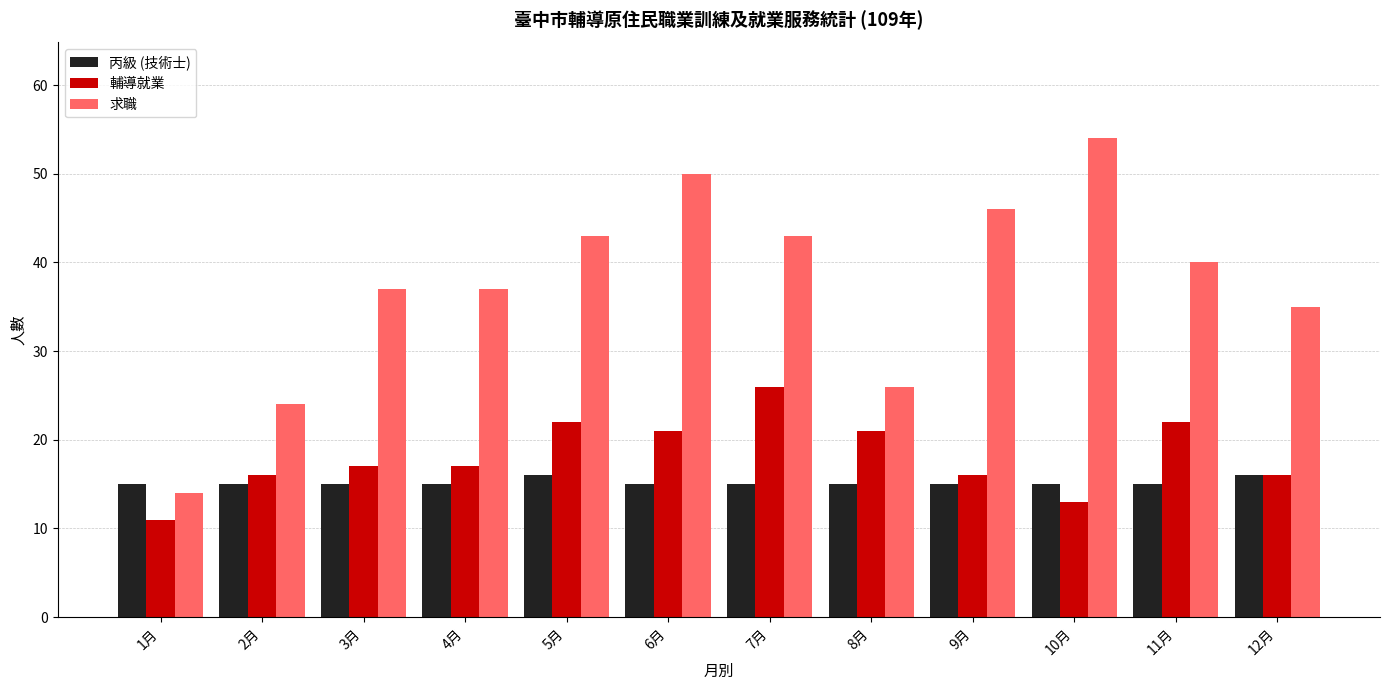

At which label is 求職 closest to 34?

12月